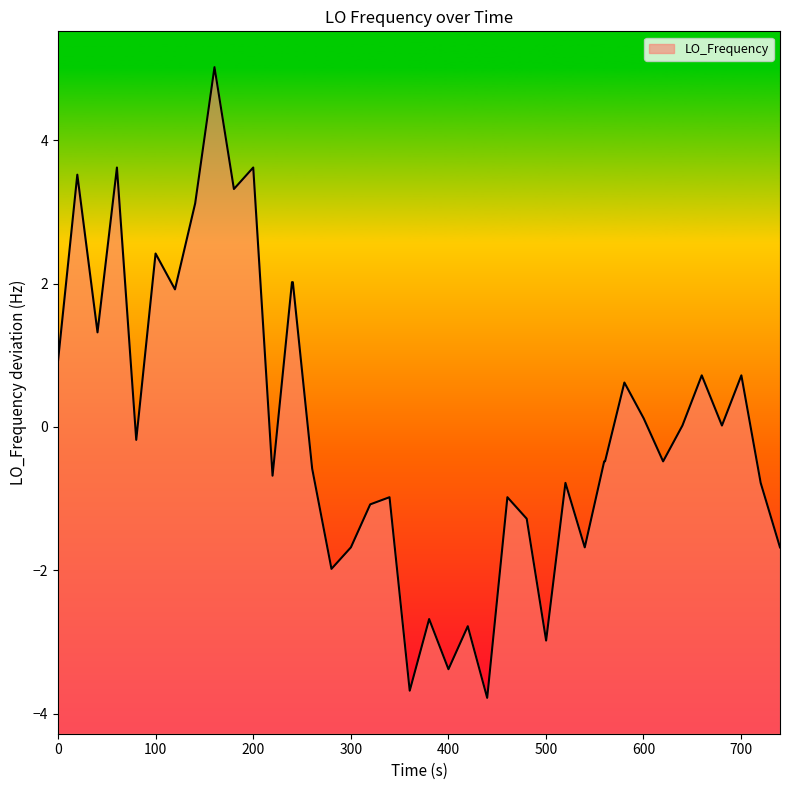

What is the maximum value shown in the chart?

5.0